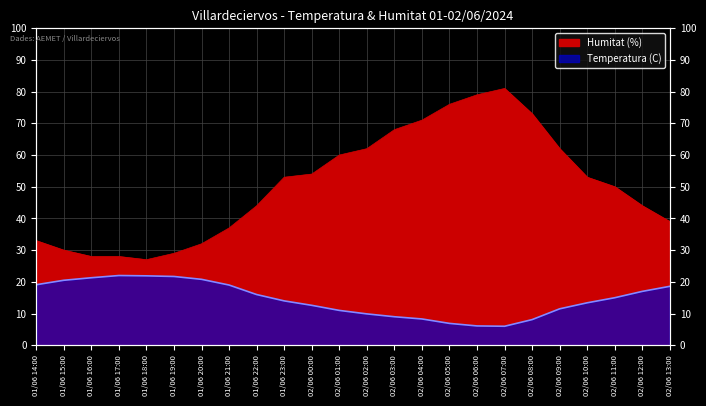

Where is Temperatura (C) nearest to the value 14?

01/06 23:00